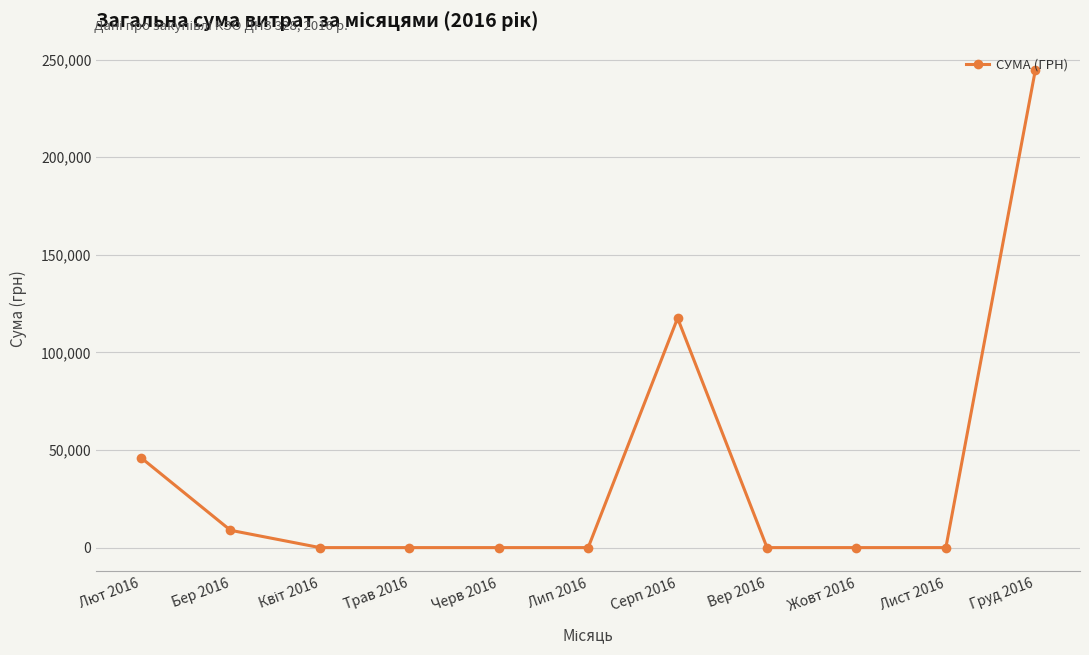

Is it true that the value at Серп 2016 is 117559.4?

True